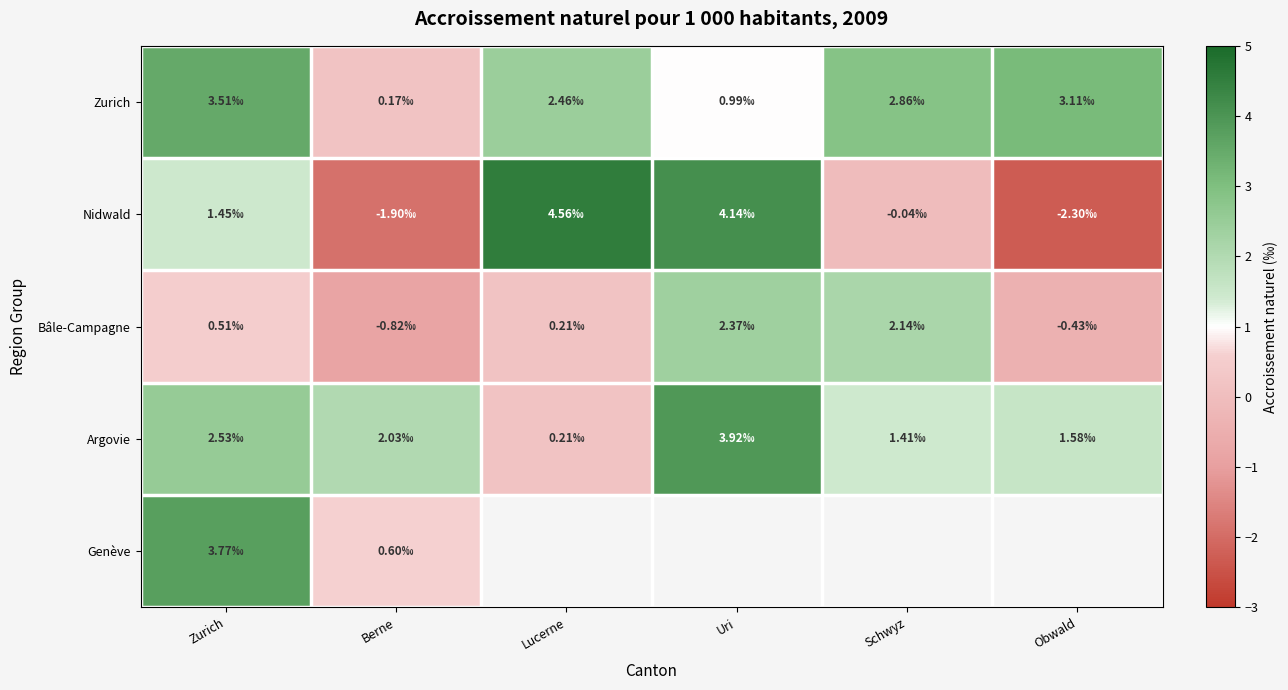

The Nidwald series shows -2.3 at Obwald. True or false?

True